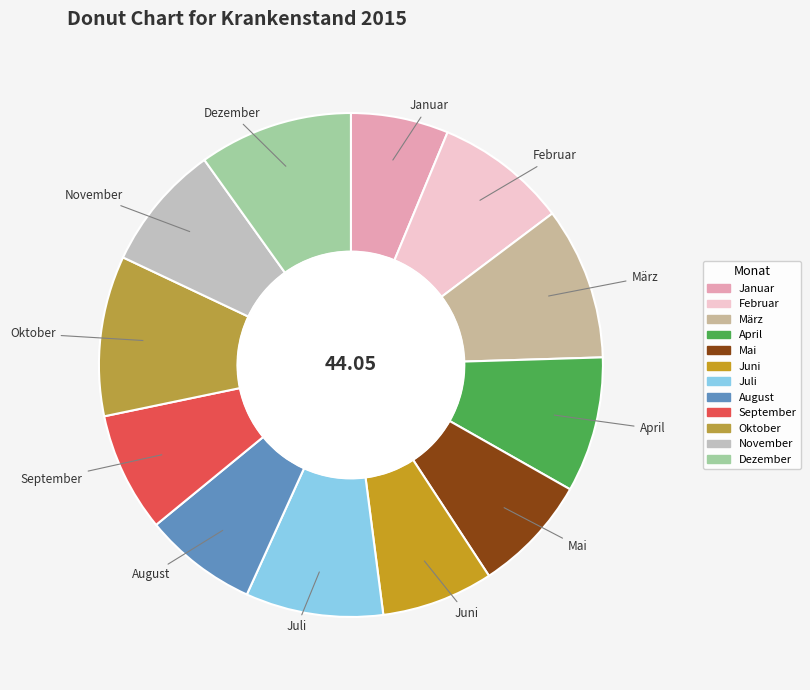

Do Juli and August together represent more than half of the pie?

No